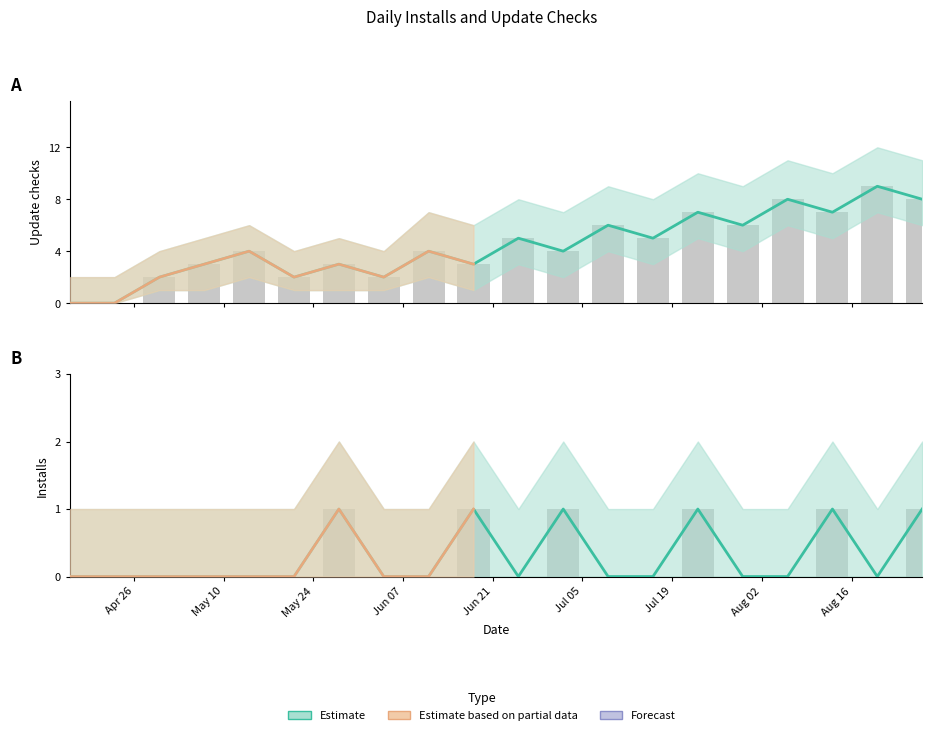

What is the value of the Update checks bar at the 9th from the left?

4